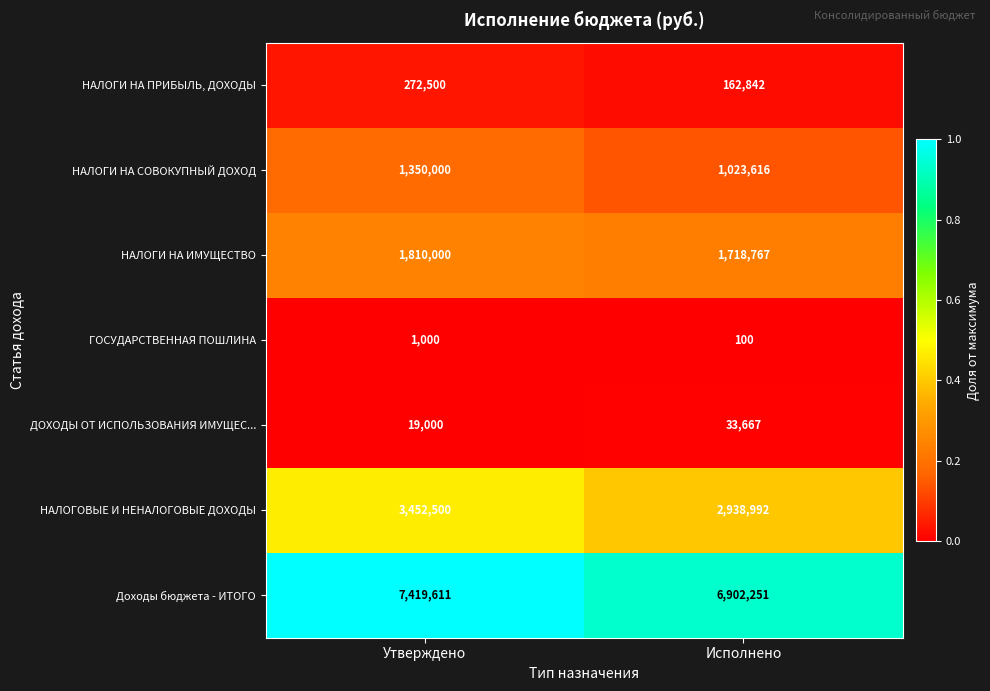

Rank the categories by НАЛОГОВЫЕ И НЕНАЛОГОВЫЕ ДОХОДЫ value from highest to lowest.

Утверждено, Исполнено